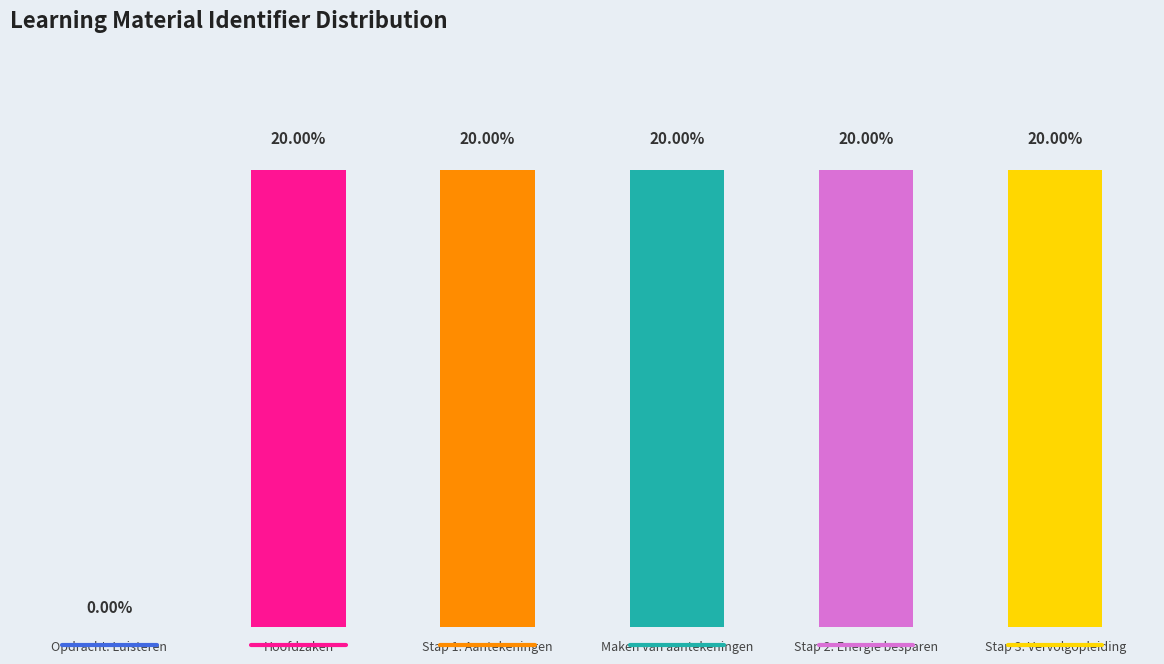

Which category has the highest value across all series?

Stap 3: Vervolgopleiding